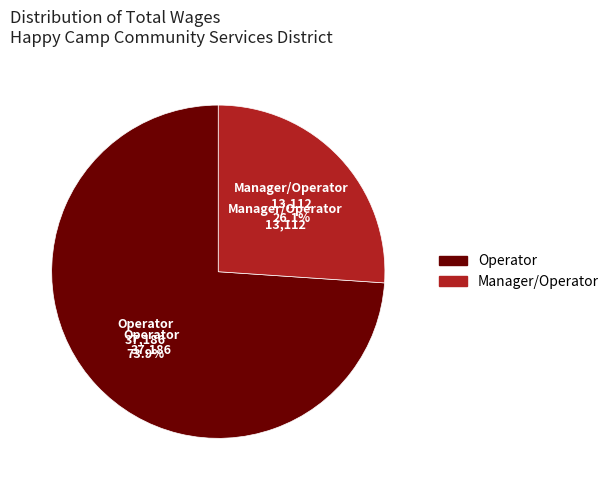

Is Manager/Operator the majority of the pie?

No